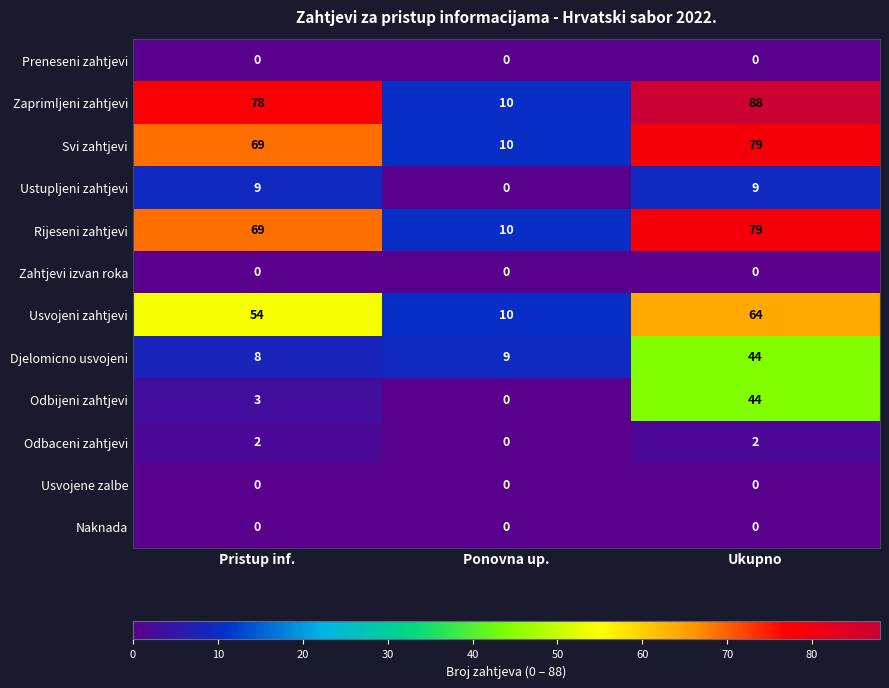

Is it true that Ustupljeni zahtjevi equals 9 at Pristup inf.?

True